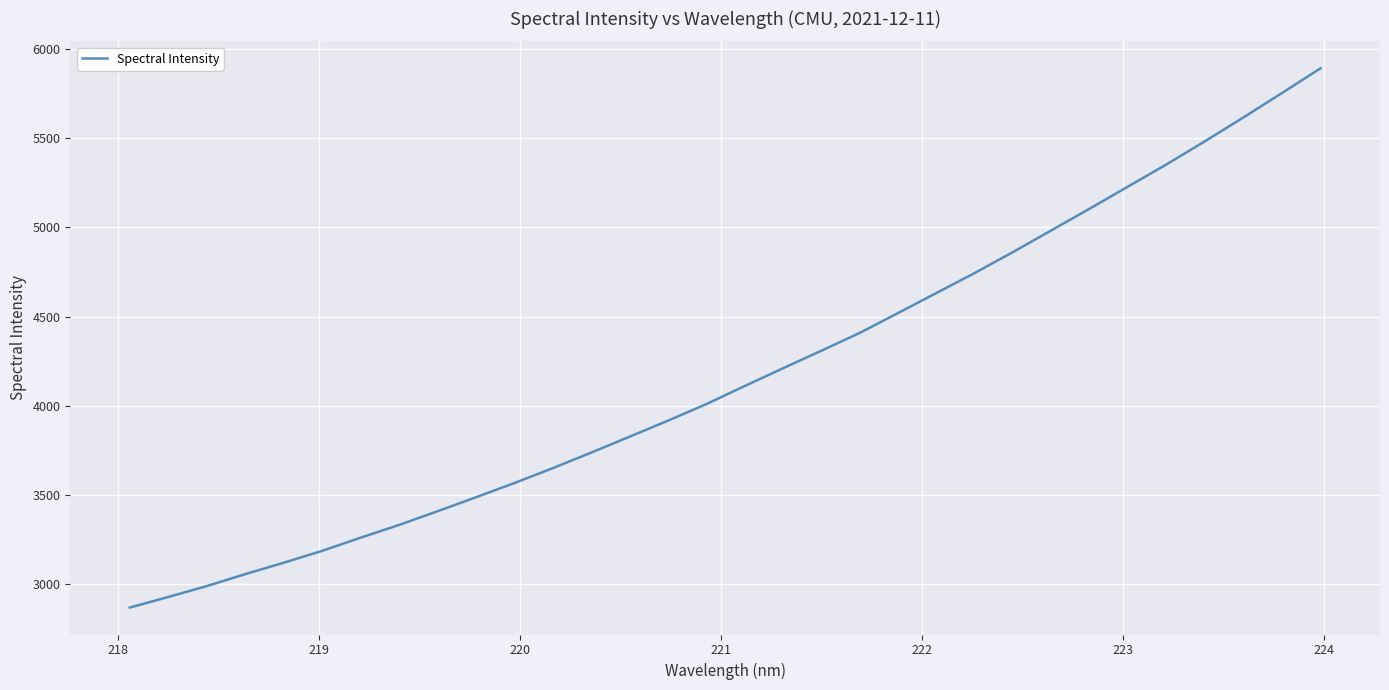

What is the difference between the maximum and minimum values?

3024.1